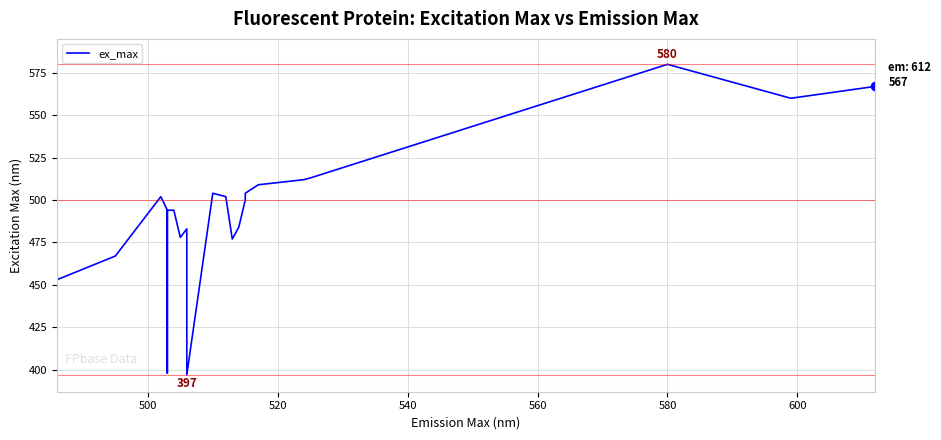

True or false: the data has more than 0 interior local peaks.

True